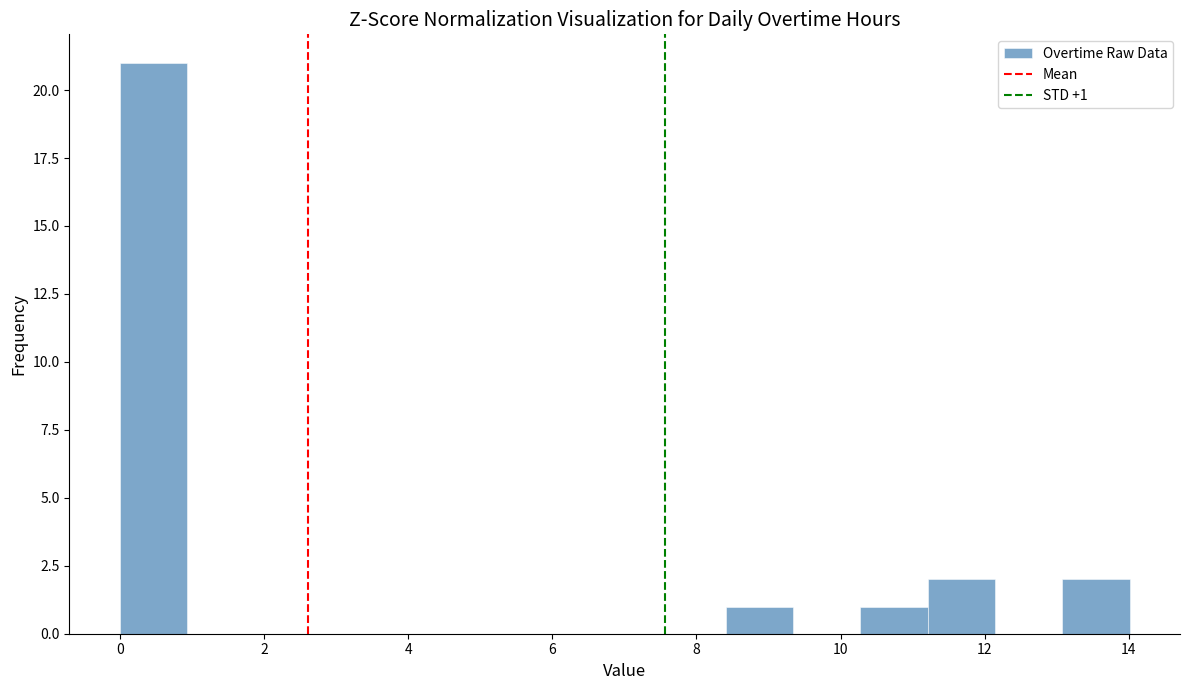

Which range on the x-axis has the tallest bar?

0.0 to 1.0